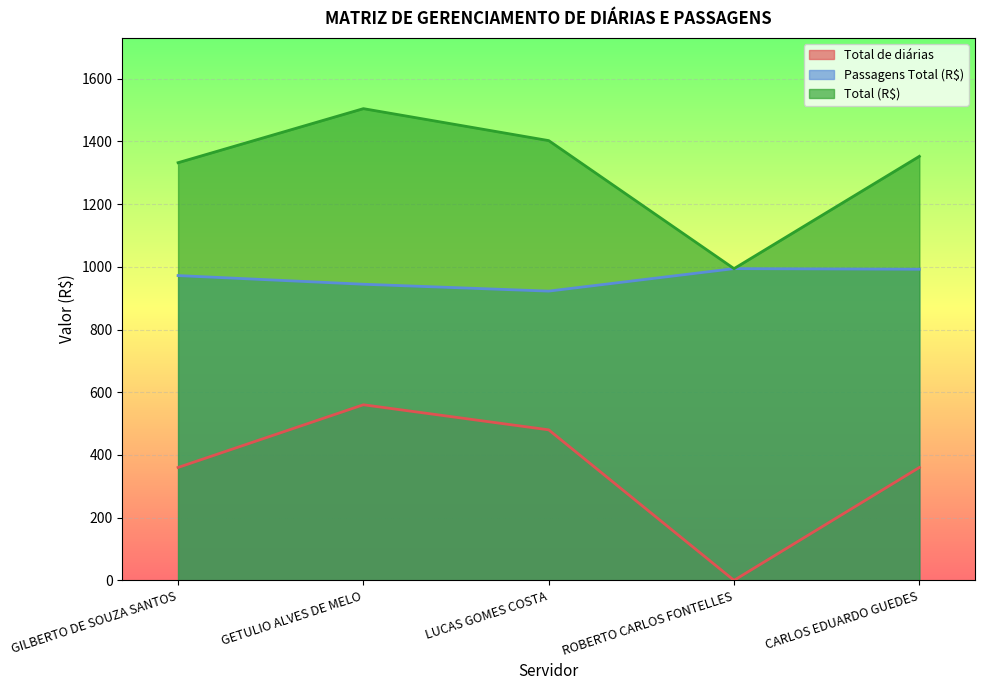

Is the value of Total de diárias at ROBERTO CARLOS FONTELLES greater than the value of Total (R$) at ROBERTO CARLOS FONTELLES?

No